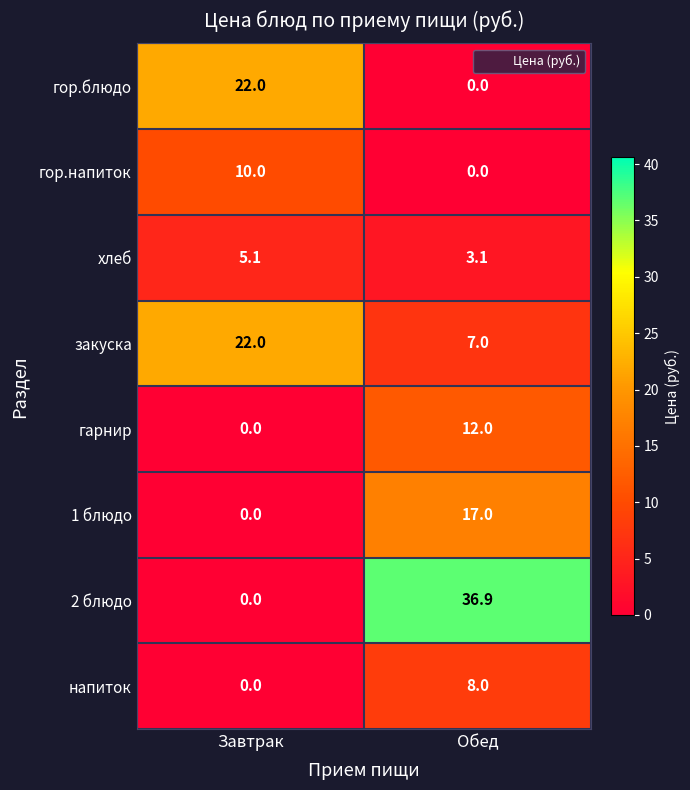

What value does the 1 блюдо series have at Обед?

17.0